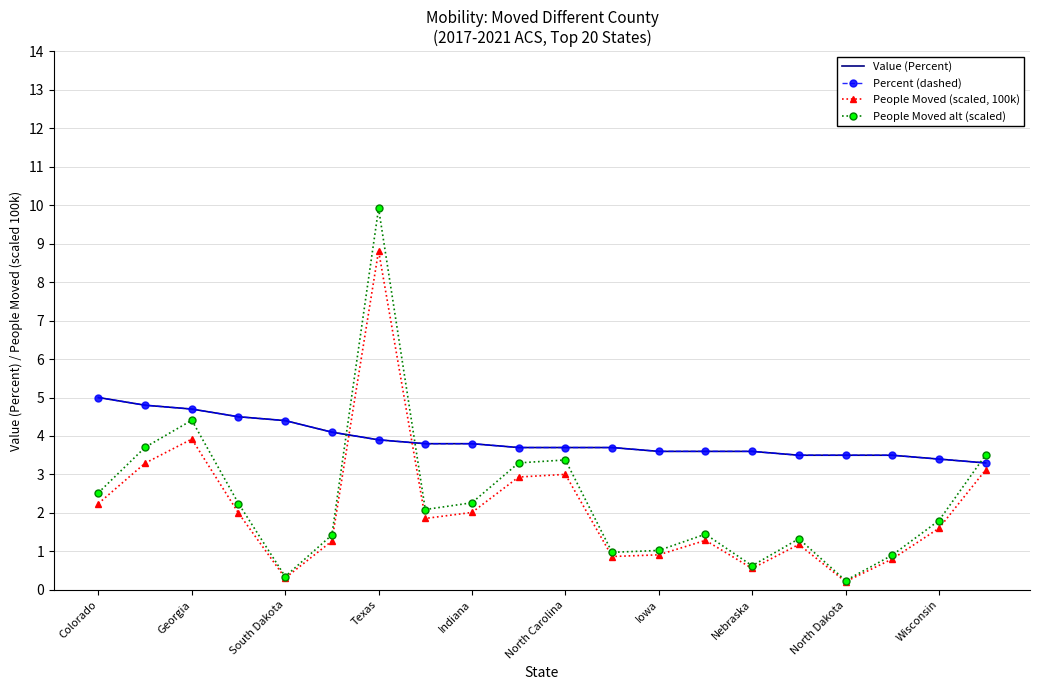

Which series has the widest spread of values?

People Moved alt (scaled)